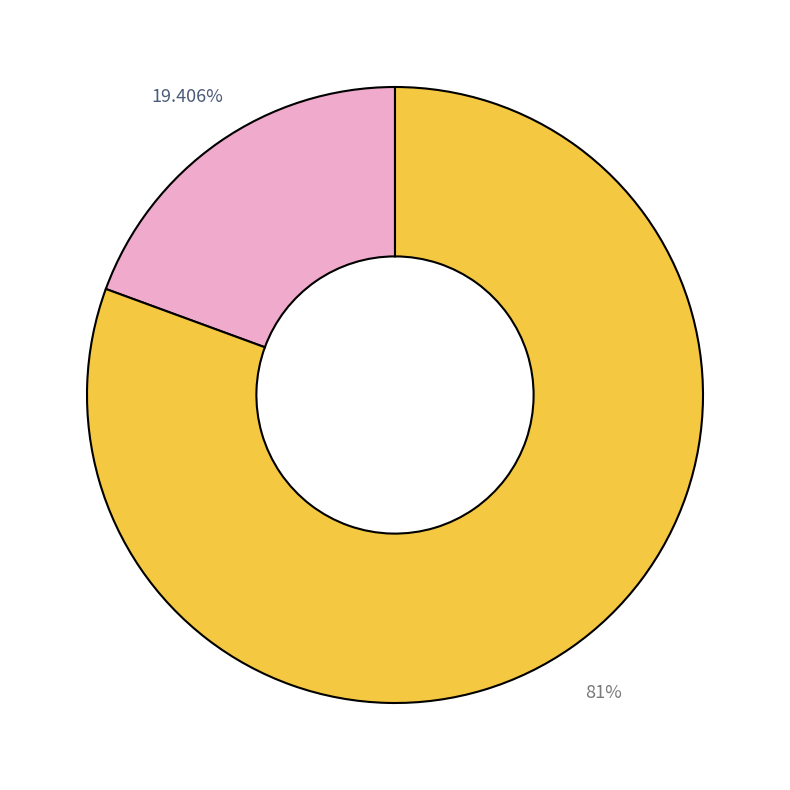

Does any single category account for the majority?

Yes